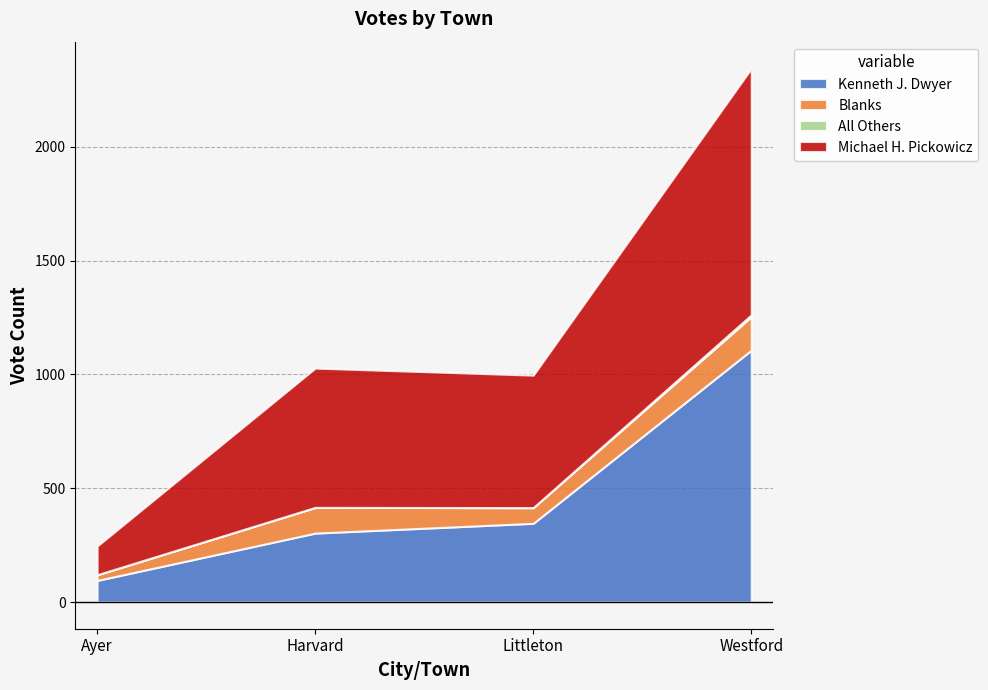

True or false: All Others and Kenneth J. Dwyer intersect in this chart.

False